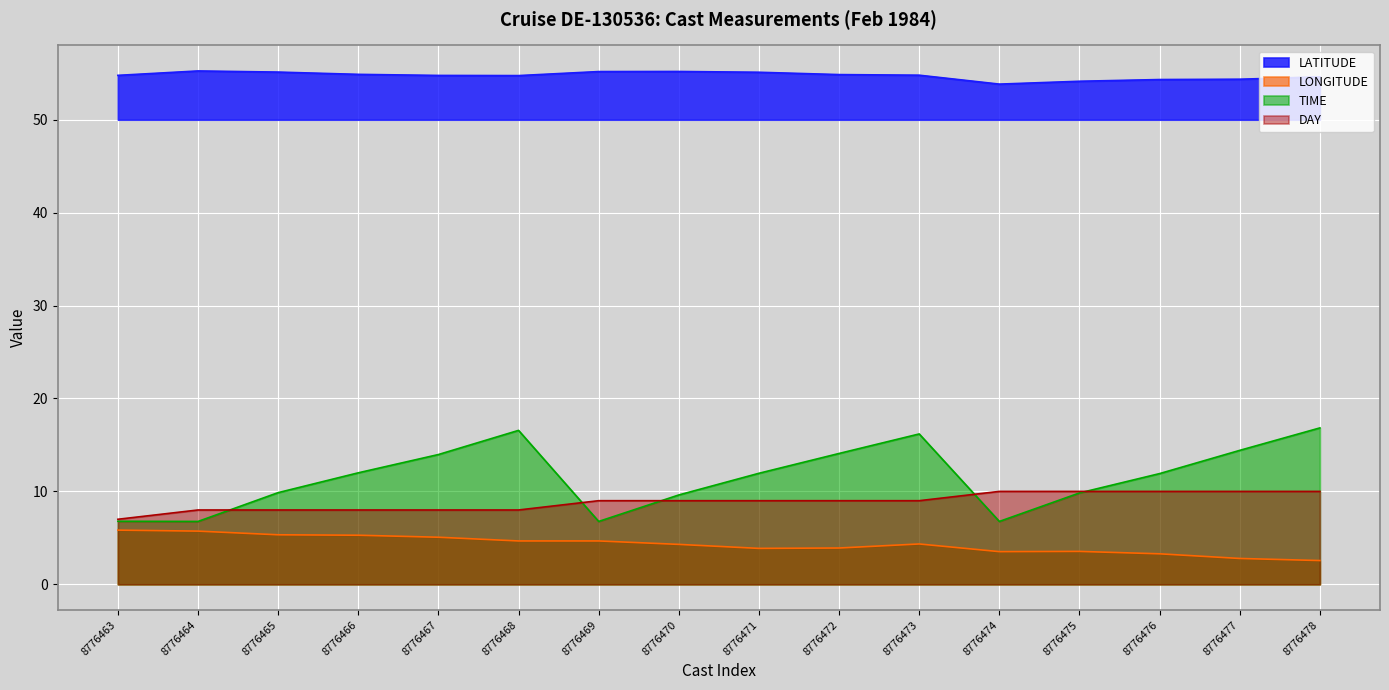

True or false: TIME has a value of 14.4 at 8776477.

True